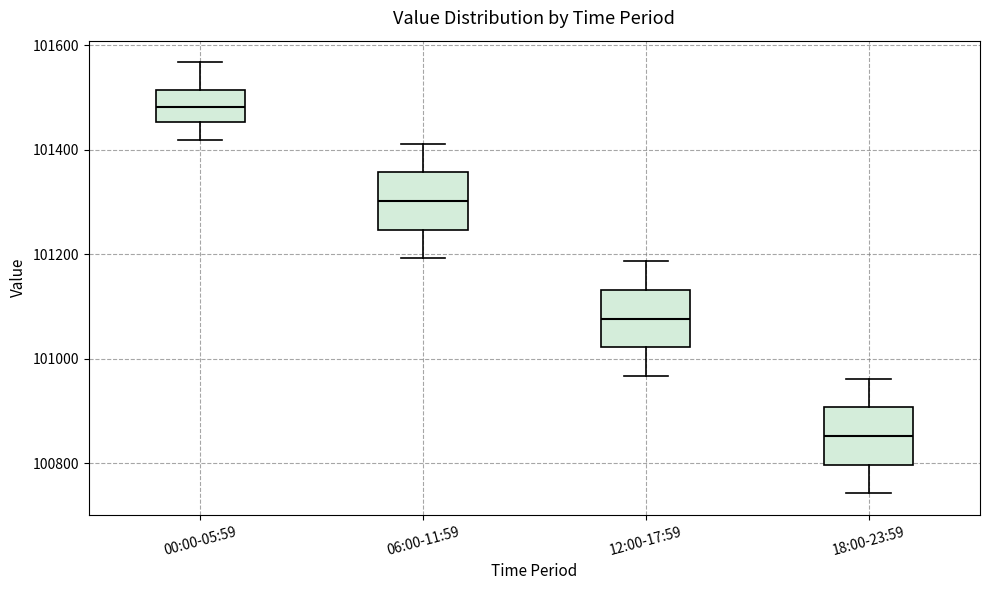

Reading left to right, read every box against the y-axis: the position of its median line, the range the box covers, and the ends of its whiskers. The values are not printed on the chart, so give them approximately, as read against the axis.

00:00-05:59: median 101480, box 101460 to 101520, whiskers 101420 to 101560
06:00-11:59: median 101300, box 101240 to 101360, whiskers 101200 to 101420
12:00-17:59: median 101080, box 101020 to 101140, whiskers 100960 to 101180
18:00-23:59: median 100860, box 100800 to 100900, whiskers 100740 to 100960